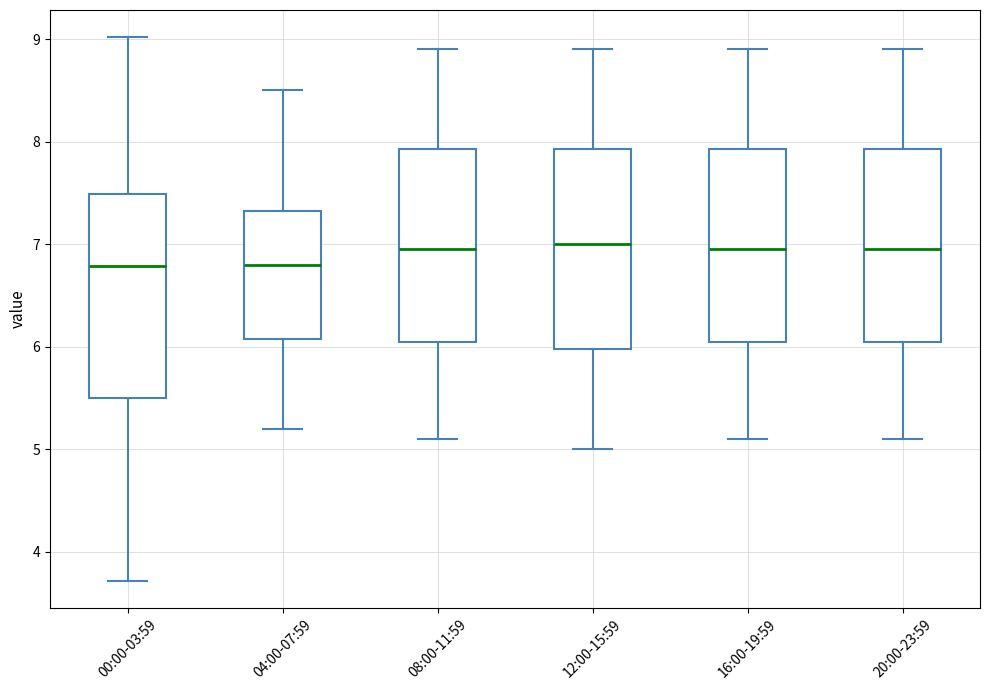

Where does the median line of the box for 20:00-23:59 sit on the y-axis? The values are not printed on the chart, so give them approximately, as read against the axis.

7.0